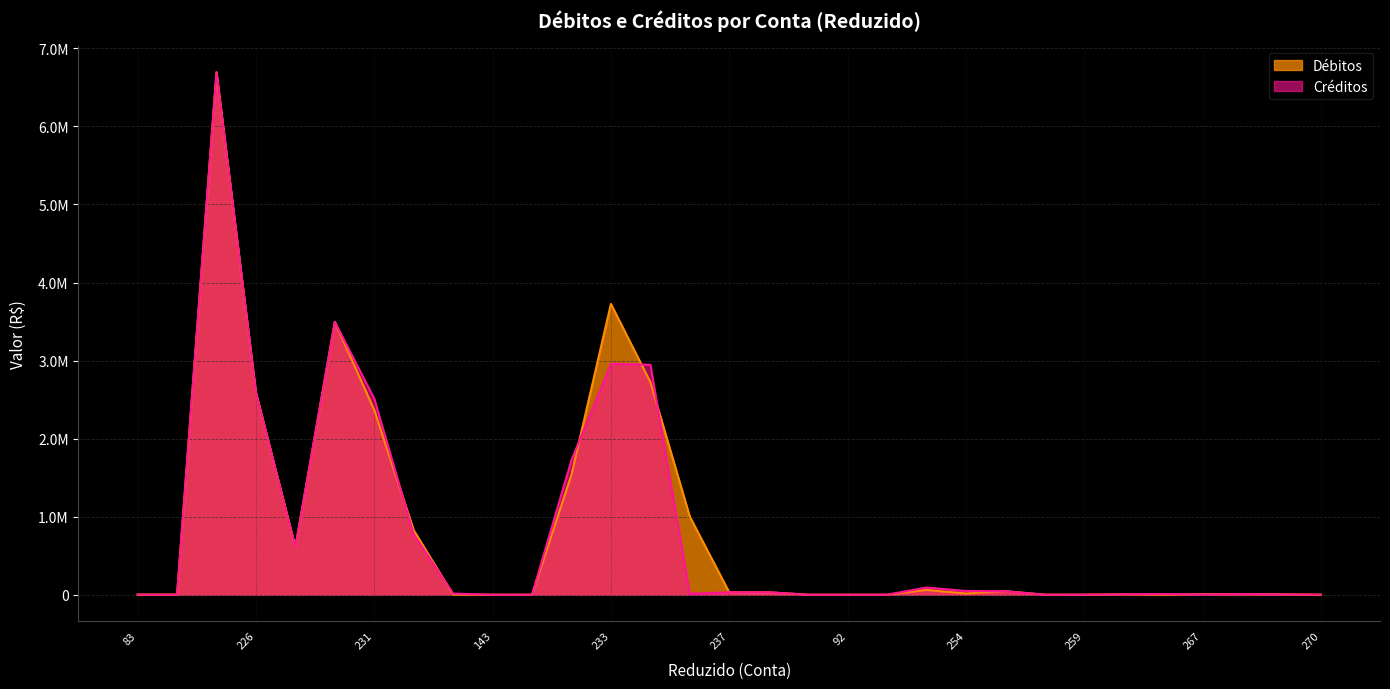

Reading right to left, list all the values displayed in this chart.

Débitos: 270=0.0	269=4843.9	268=6493.5	267=7129.6	266=0.0	265=5529.7	259=0.0	256=445.0	255=45908.3	254=15342.7	253=61696.0	595=0.0	92=3.0	240=0.0	239=30922.4	237=30925.4	11=1001304.8	234=2724851.5	233=3726156.4	200=1539821.4	148=90.9	143=14.7	86=723.2	667=826340.9	231=2366991.1	199=3496138.1	76=607802.5	226=2590305.2	217=6694245.8	206=1500.0	83=1500.0
Créditos: 270=127.8	269=4843.9	268=7283.8	267=3962.8	266=8954.0	265=5529.7	259=909.8	256=0.0	255=43457.9	254=47882.7	253=92250.4	595=0.0	92=3.0	240=0.0	239=31468.8	237=31471.8	11=12280.0	234=2946792.4	233=2959072.4	200=1724727.3	148=118.0	143=20.6	86=14501.9	667=772679.1	231=2512046.8	199=3496138.1	76=607802.5	226=2590305.2	217=6694245.8	206=1500.0	83=1500.0